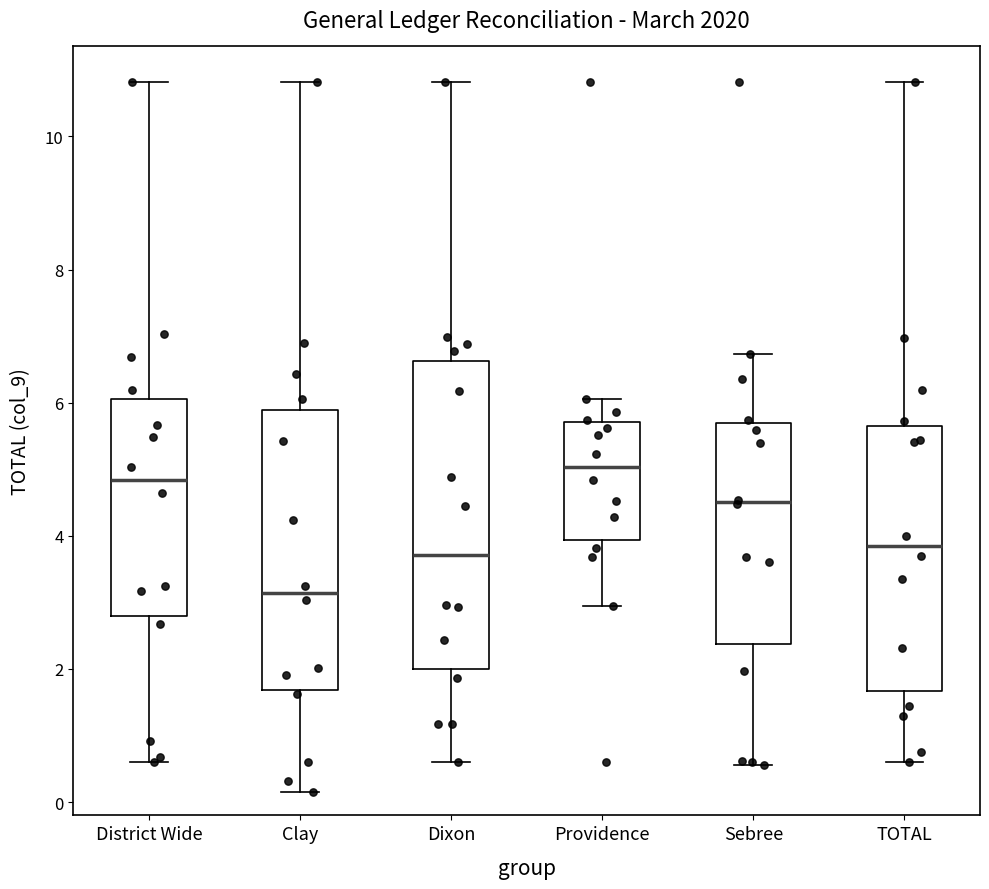

Reading left to right, read every box against the y-axis: the position of its median line, the range the box covers, and the ends of its whiskers. The values are not printed on the chart, so give them approximately, as read against the axis.

District Wide: median 4.8, box 2.8 to 6.0, whiskers 0.6 to 10.8
Clay: median 3.2, box 1.6 to 5.8, whiskers 0.2 to 10.8
Dixon: median 3.8, box 2.0 to 6.6, whiskers 0.6 to 10.8
Providence: median 5.0, box 4.0 to 5.8, whiskers 3.0 to 6.0
Sebree: median 4.6, box 2.4 to 5.6, whiskers 0.6 to 6.8
TOTAL: median 3.8, box 1.6 to 5.6, whiskers 0.6 to 10.8